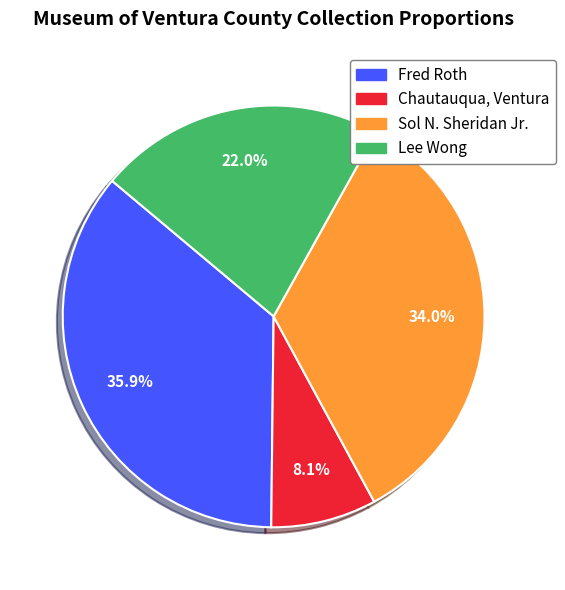

The Lee Wong slice represents 15% of the pie. True or false?

False